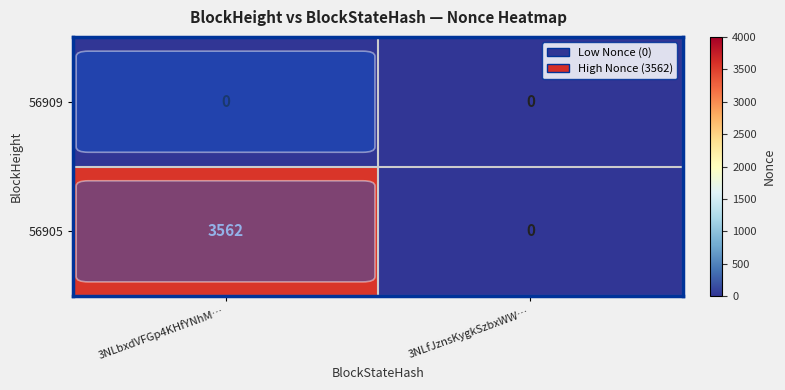

What is the average value of the 56905 series?

1781